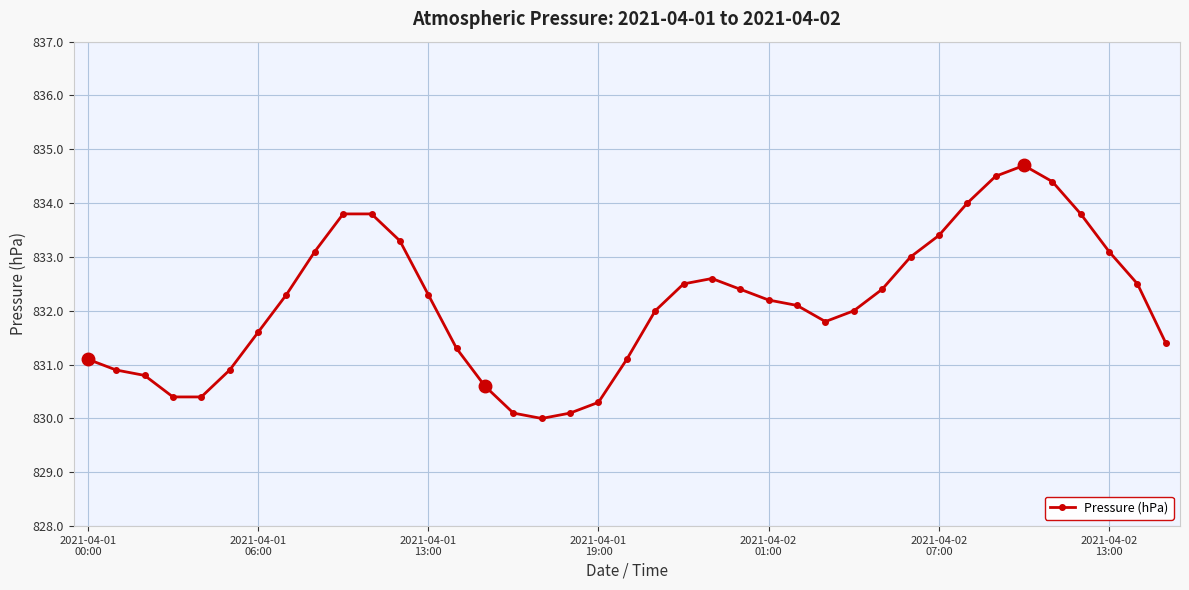

Count the number of categories in the chart.

39